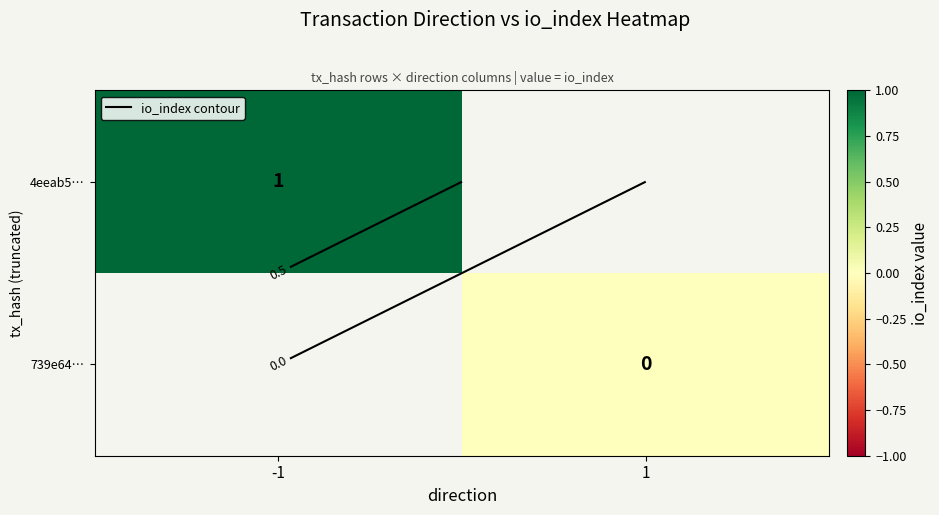

At which label is 4eeab5… closest to 1?

-1